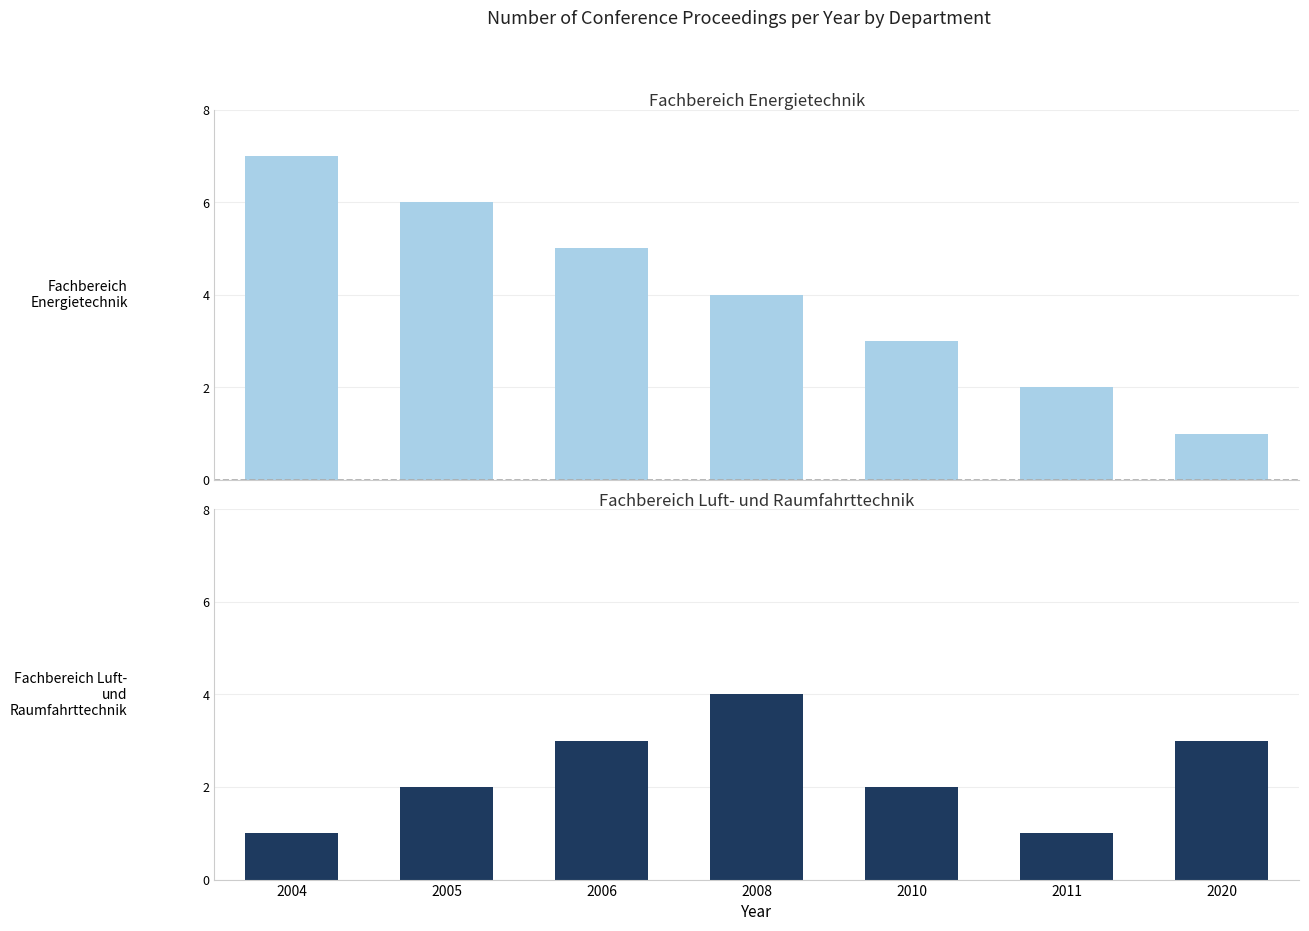

Which series changed the most between 2008 and 2010?

Fachbereich Luft- und Raumfahrttechnik